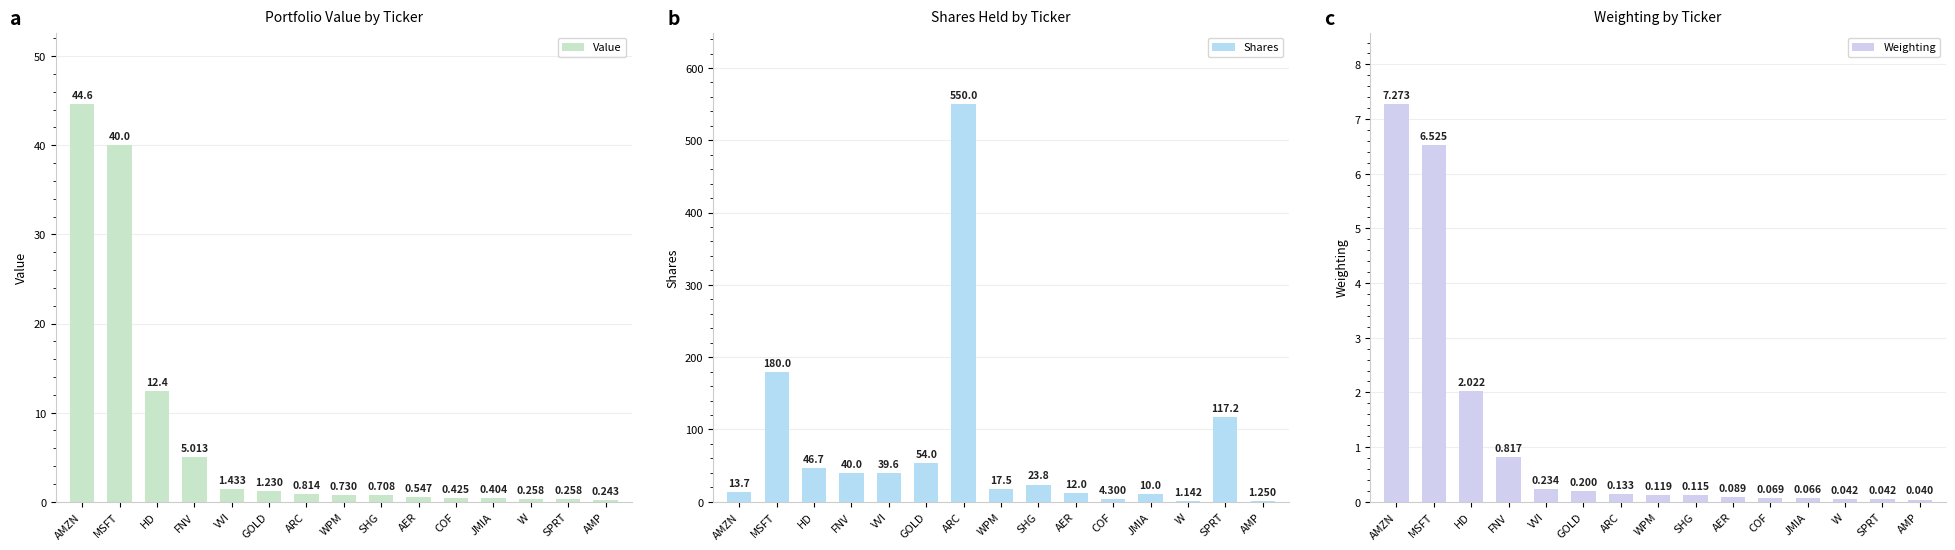

What is the total value across all series at VVI?

41.3